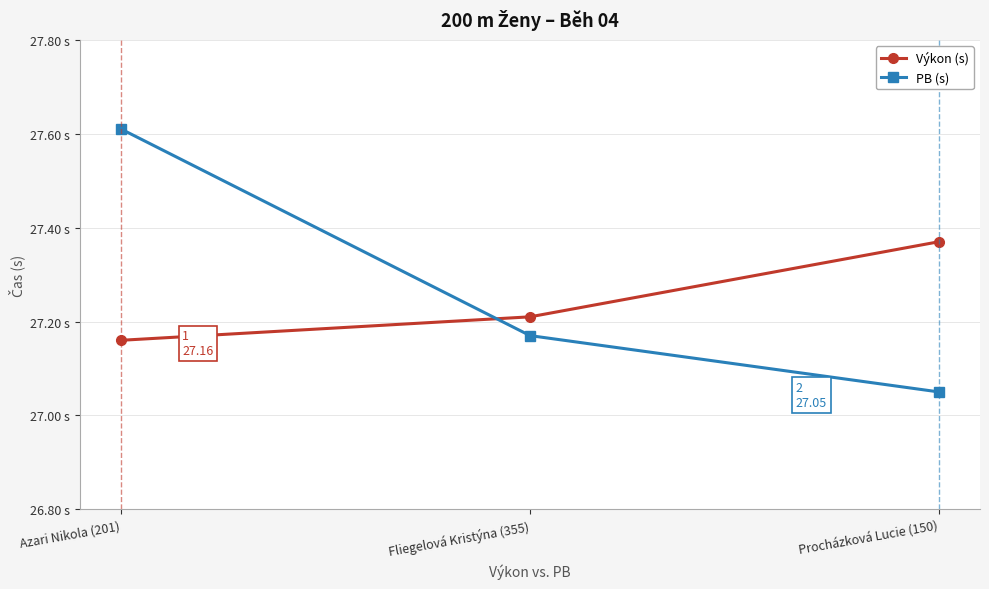

Which series has the largest total across all categories?

PB (s)